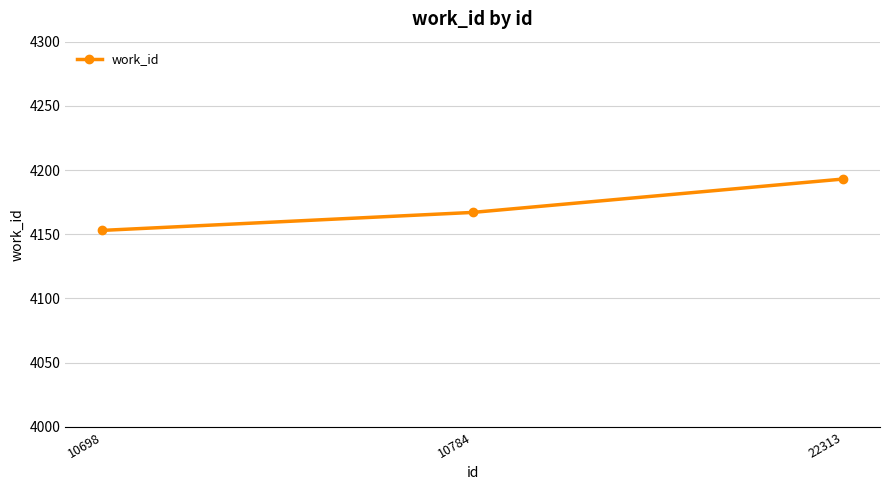

Reading right to left, list all the values displayed in this chart.

22313=4193	10784=4167	10698=4153